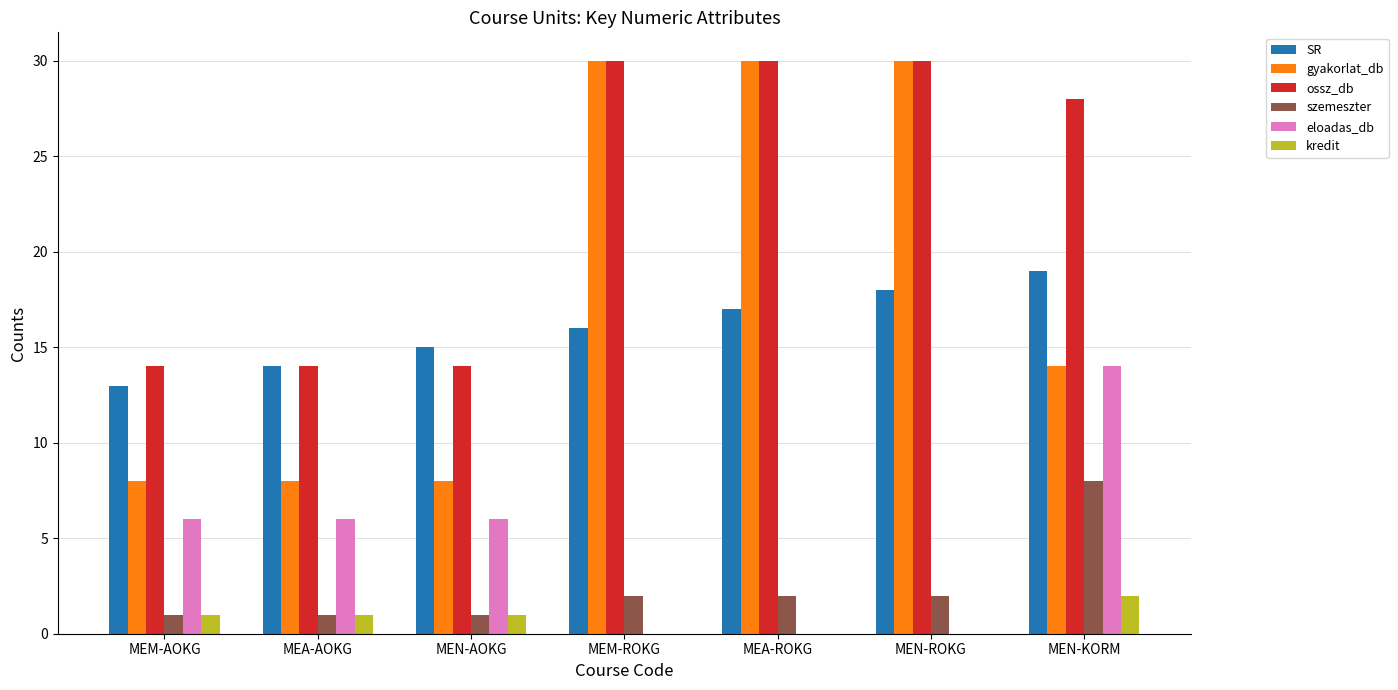

Is the value of ossz_db at MEM-AOKG greater than the value of SR at MEN-ROKG?

No